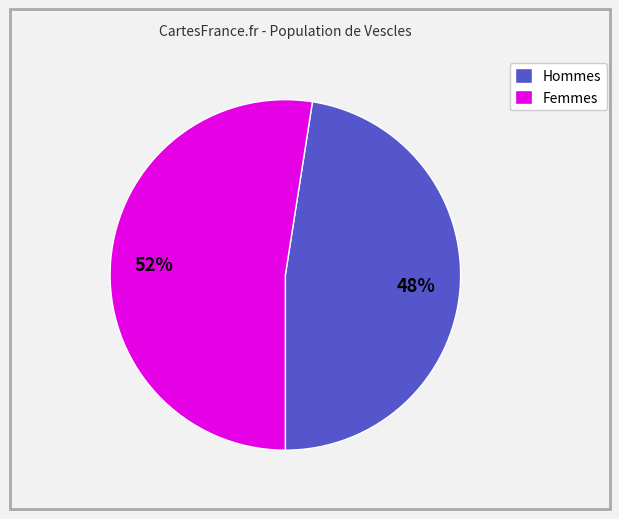

True or false: Hommes accounts for 37% of the total.

False